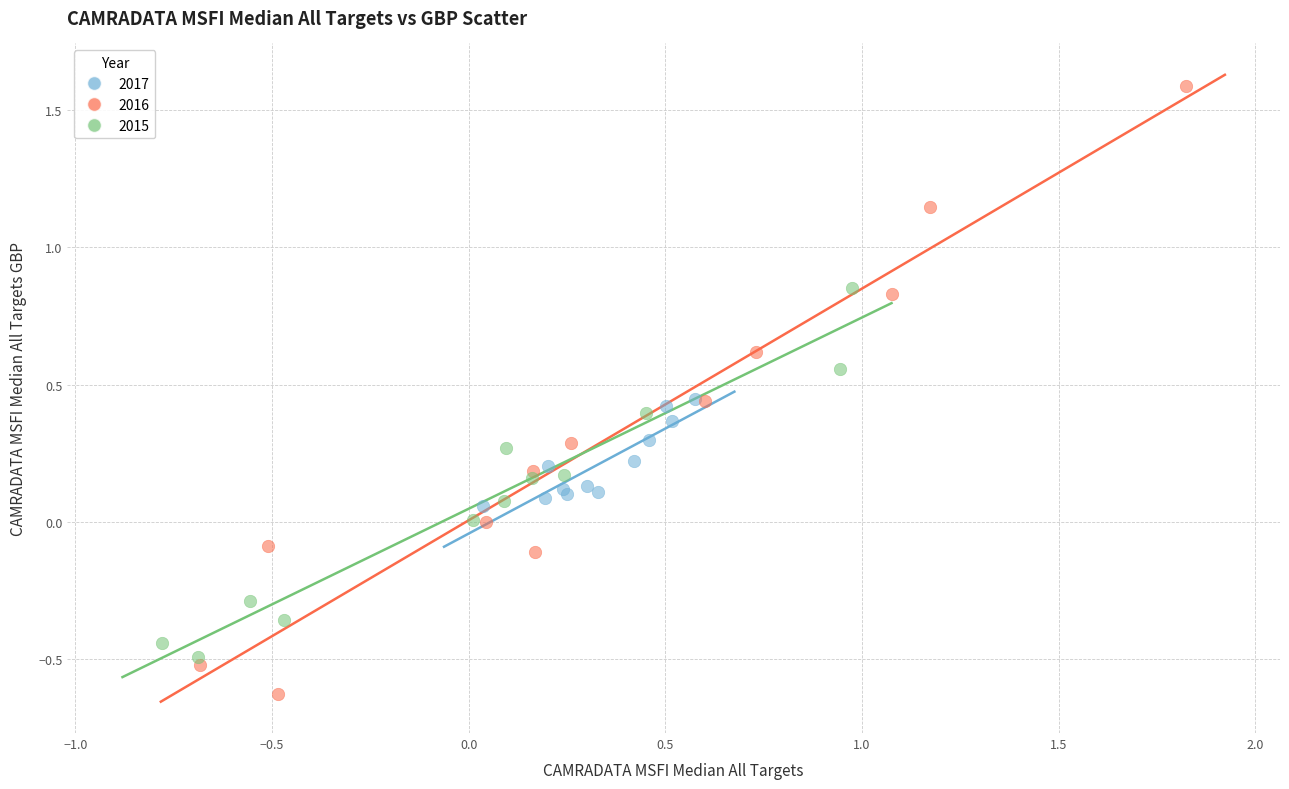

Which series reaches the minimum Y coordinate?

2016